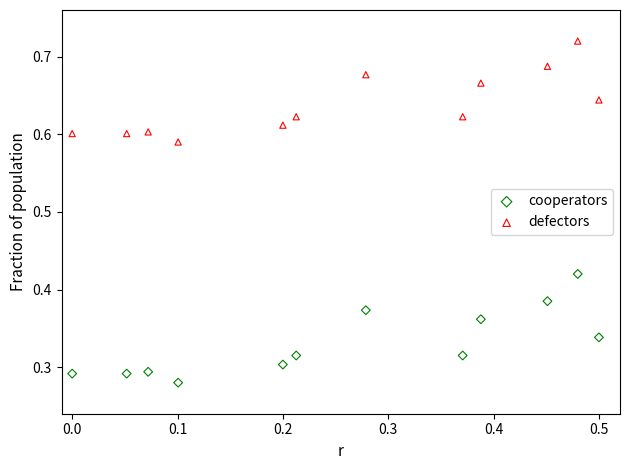

Across all data points, what is the range of X values (max minus min)?

0.5